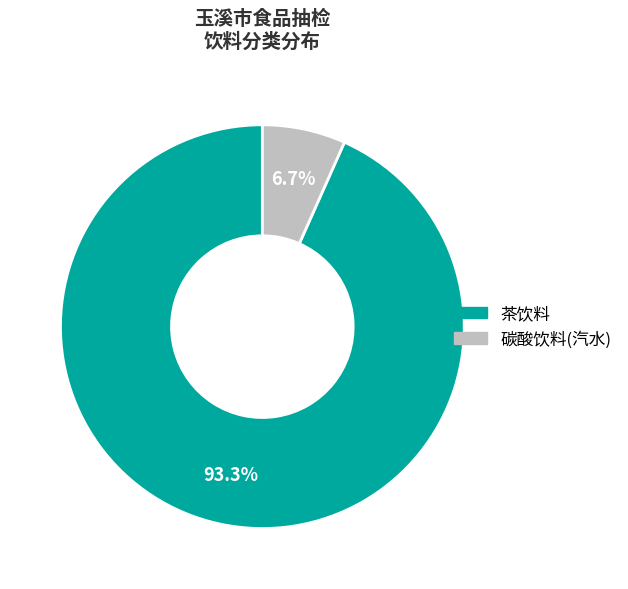

Does any single category account for the majority?

Yes